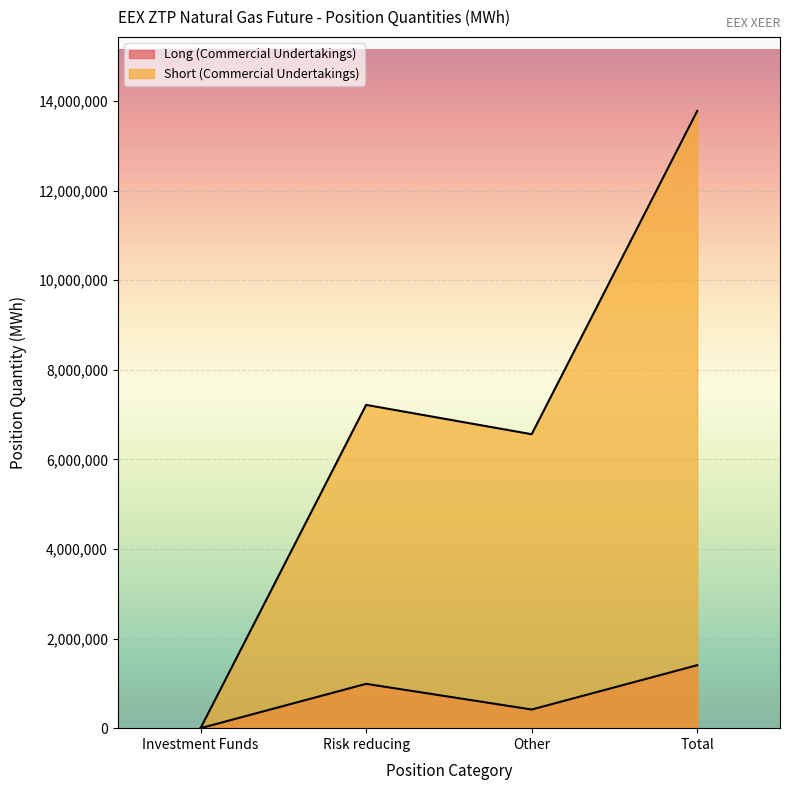

In Short (Commercial Undertakings), how many points are higher than both neighbors (excluding endpoints)?

1